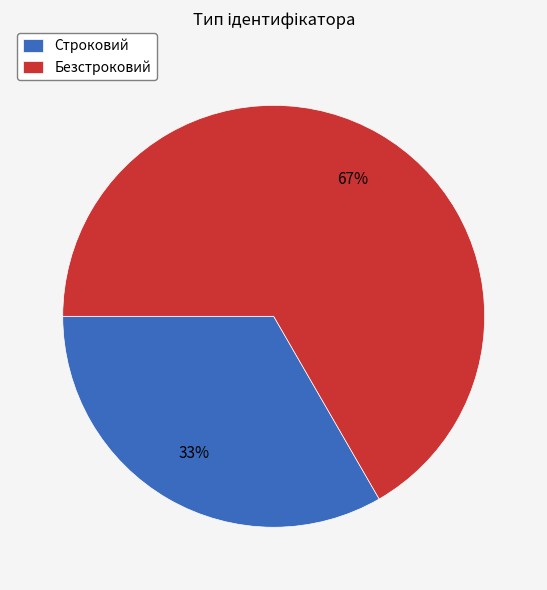

Between Безстроковий and Строковий, which is larger?

Безстроковий